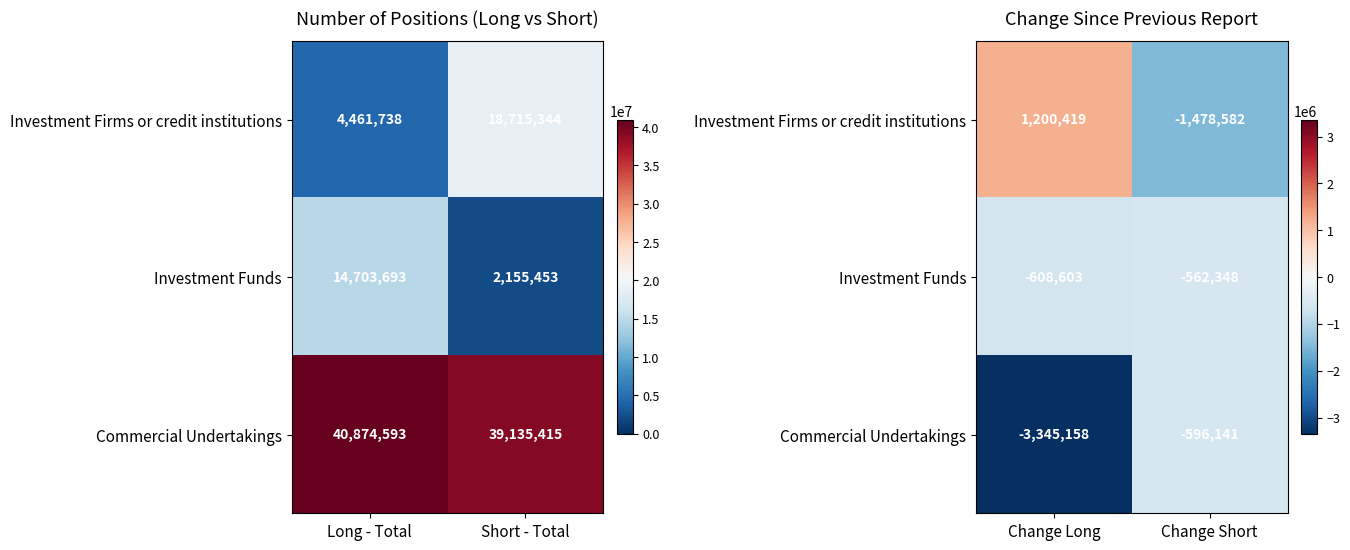

At how many categories does at least one series exceed -1112433?

2